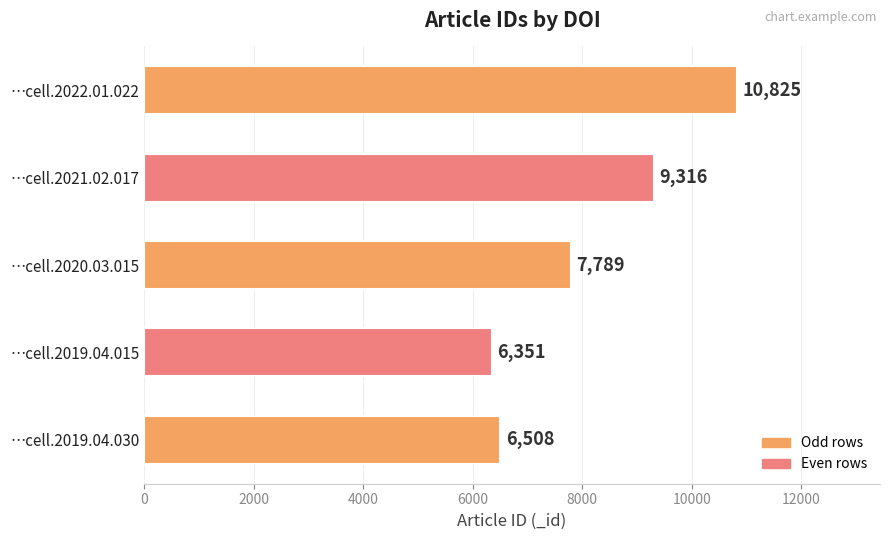

Between …cell.2022.01.022 and …cell.2021.02.017, which is larger?

…cell.2022.01.022